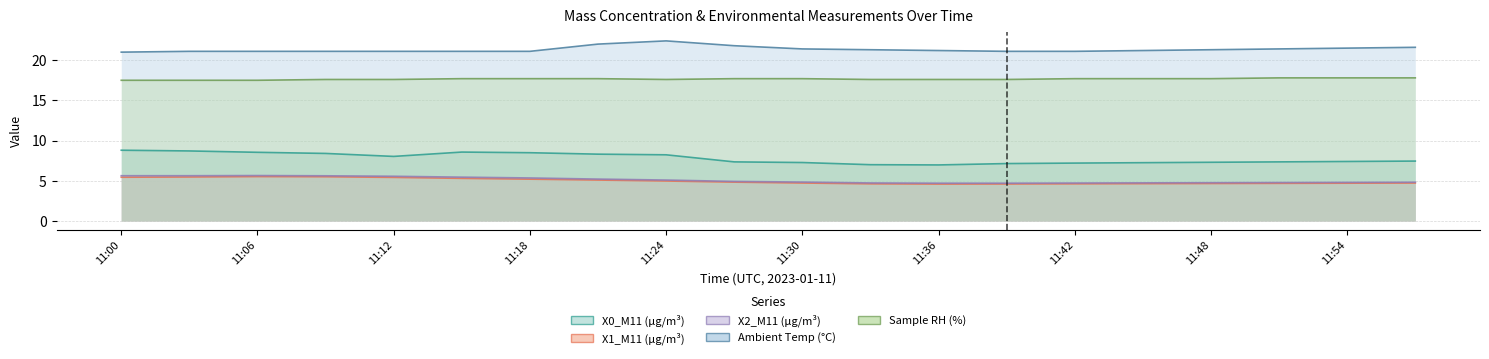

At 11:51, list the series in order from largest to smallest.

Ambient Temp (°C), Sample RH (%), X0_M11 (μg/m³), X2_M11 (μg/m³), X1_M11 (μg/m³)